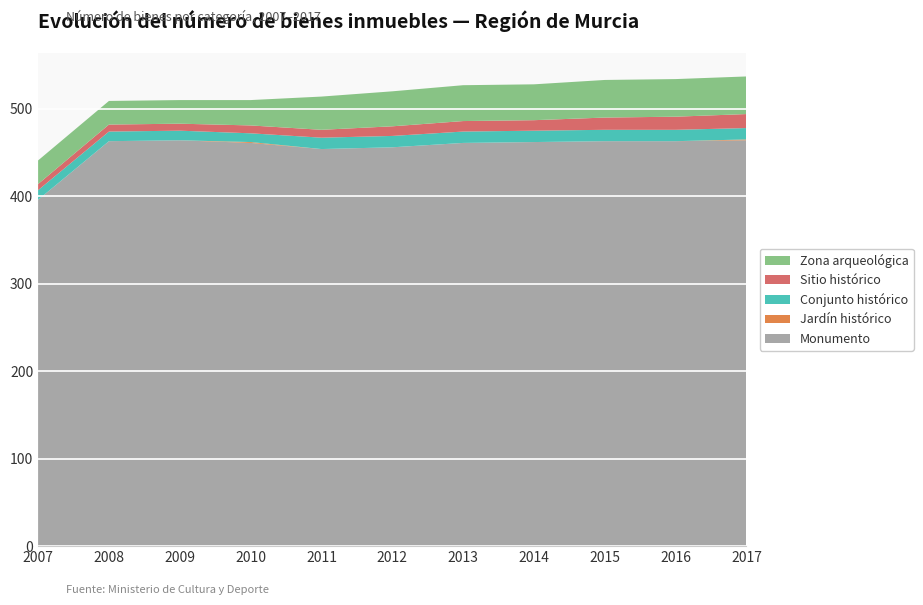

Reading left to right, transcribe all the data shown in this chart.

Monumento: 396	463	464	461	454	456	461	462	463	463	464
Jardín histórico: 0	0	0	1	0	0	0	0	0	0	1
Conjunto histórico: 11	11	11	10	13	13	13	13	13	13	13
Sitio histórico: 7	8	8	9	9	11	12	12	14	15	16
Zona arqueológica: 27	27	27	29	38	40	41	41	43	43	43